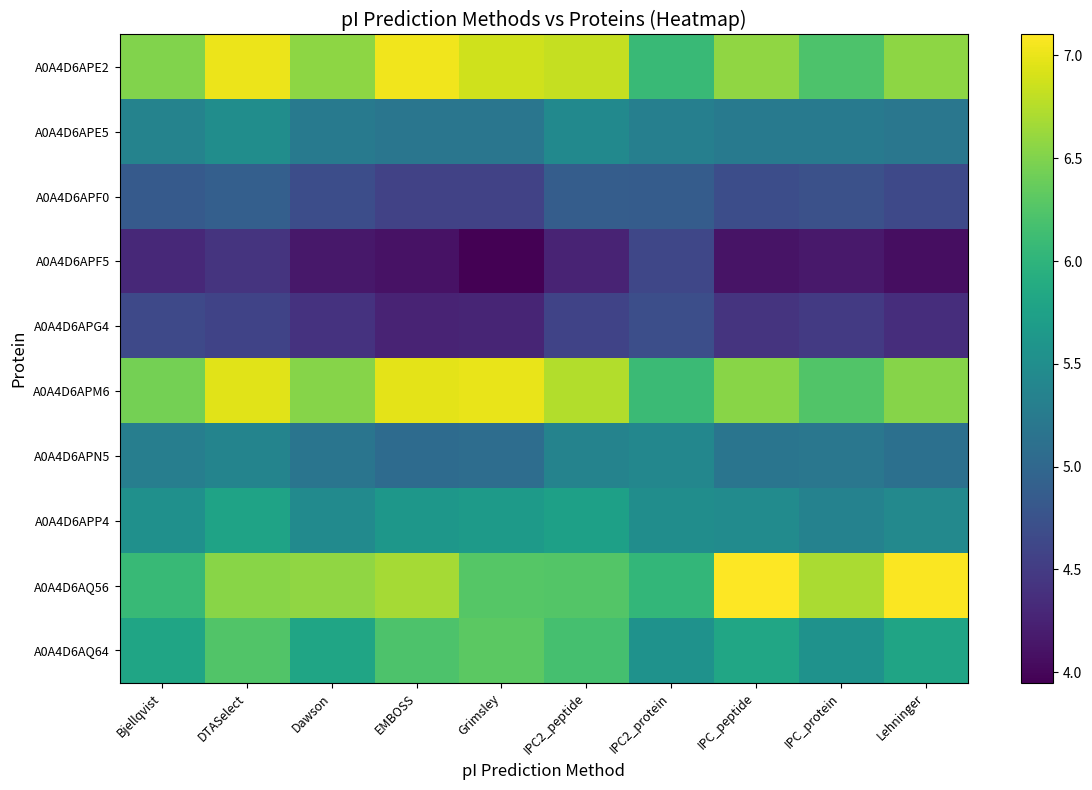

List the series in order of their peak value, highest first.

A0A4D6AQ56, A0A4D6APE2, A0A4D6APM6, A0A4D6AQ64, A0A4D6APP4, A0A4D6APE5, A0A4D6APN5, A0A4D6APF0, A0A4D6APG4, A0A4D6APF5